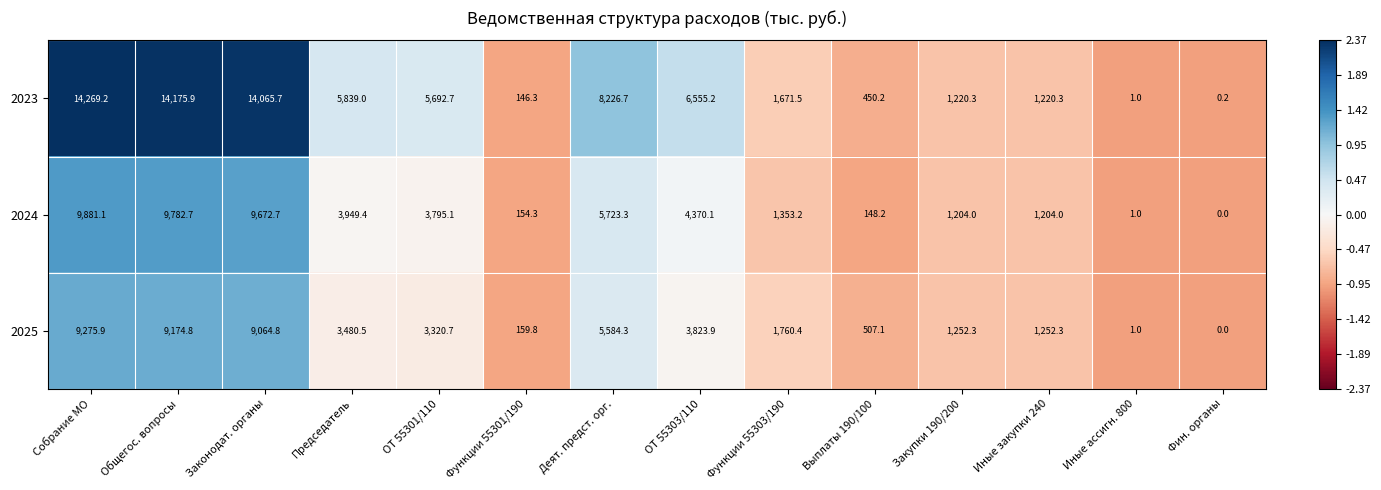

Which series has the largest total across all categories?

2023